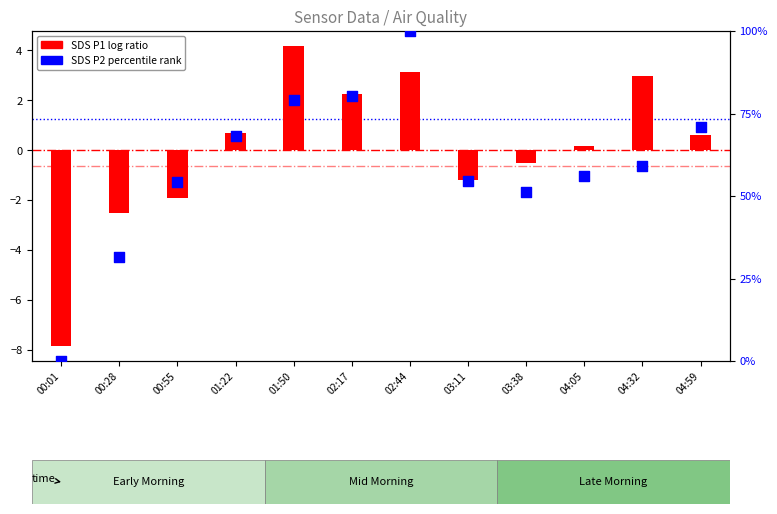

Which series contains the lowest Y value?

SDS_P1 (log ratio)